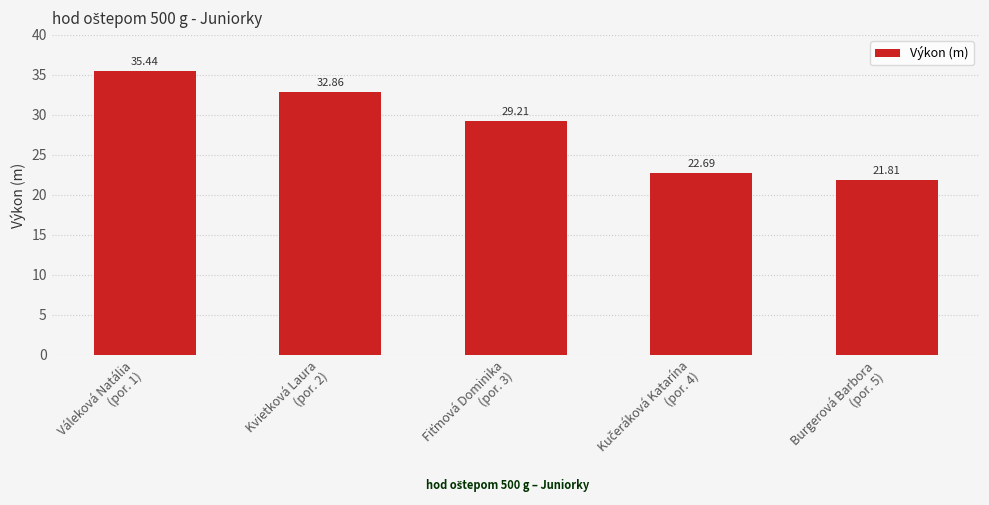

What is the difference between the maximum and minimum values?

13.6